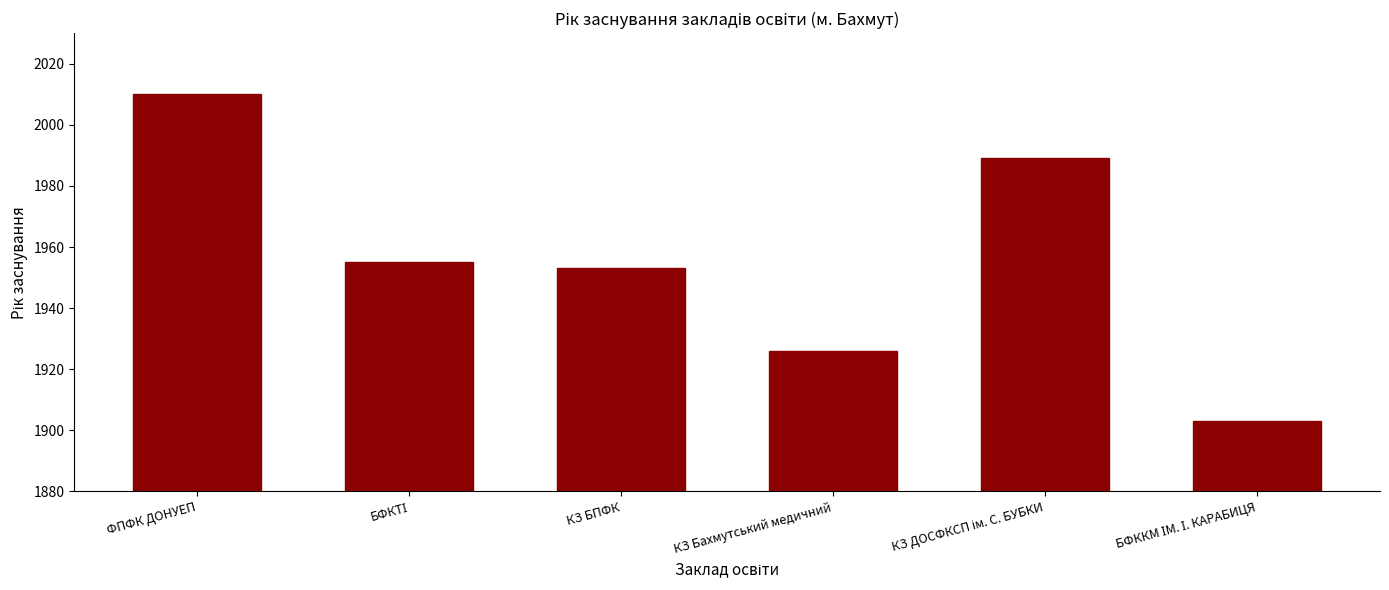

What is the label of the 4th bar from the left?

КЗ Бахмутський медичний